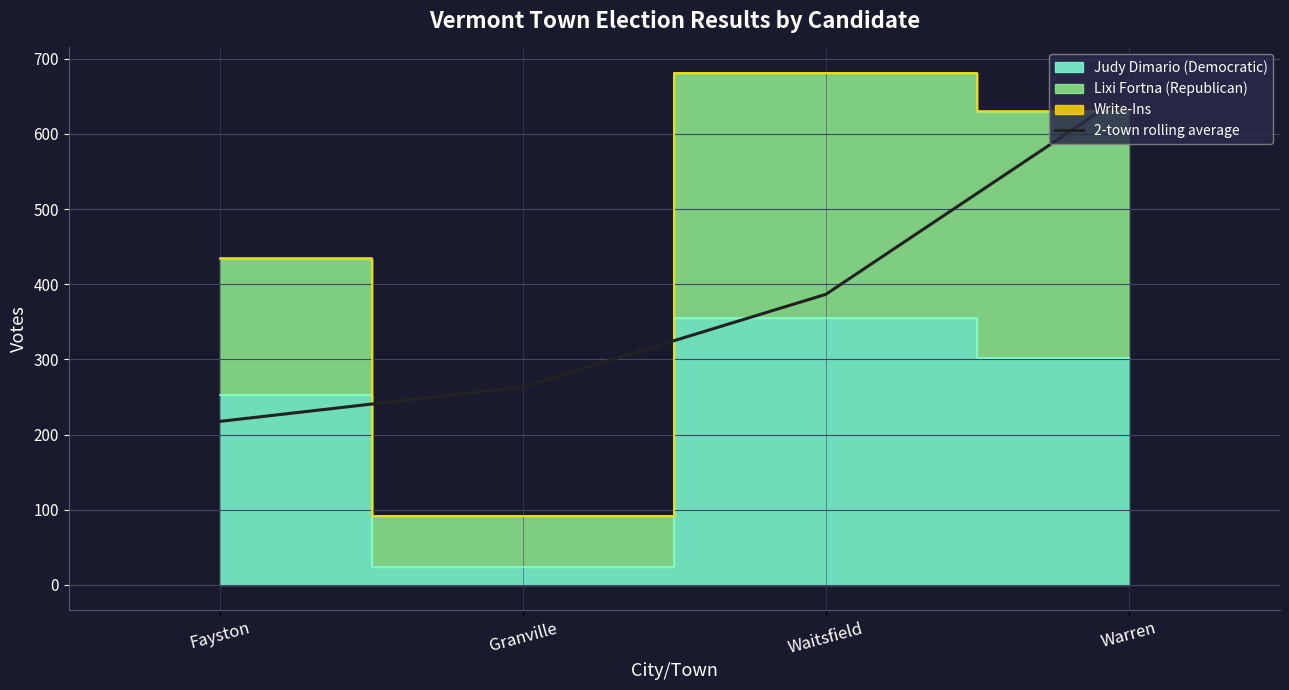

What is the label of the 2nd point from the left?

Granville